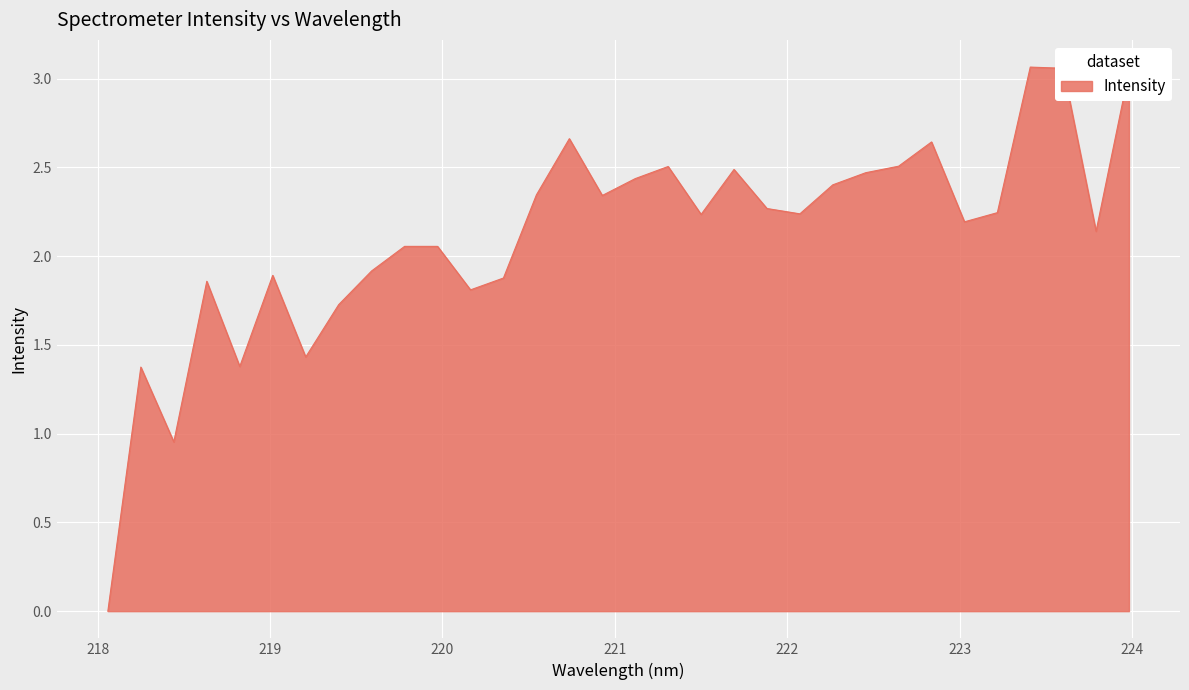

At which label does the data first exceed 2?

219.7801